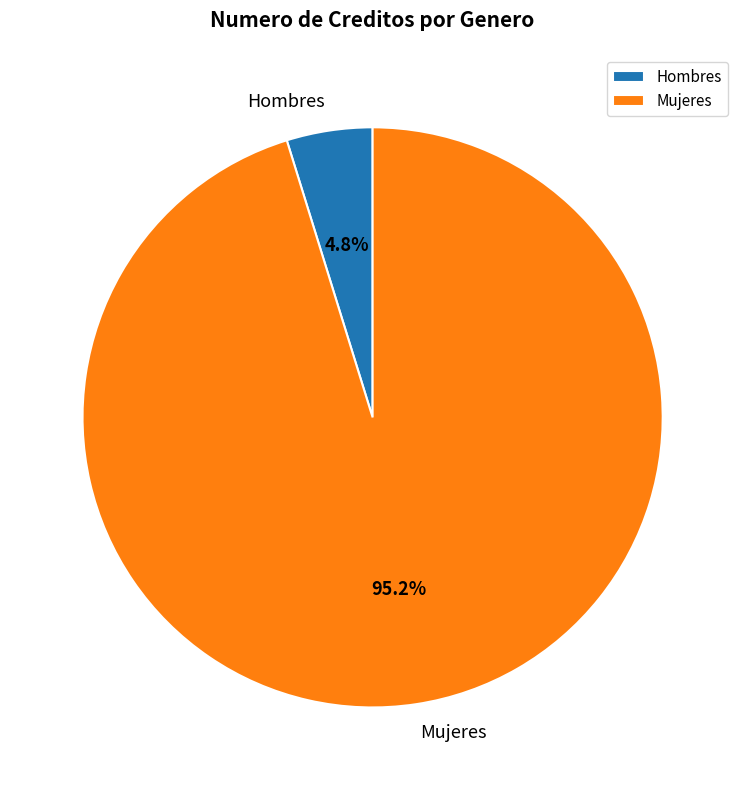

How many segments does this pie chart have?

2